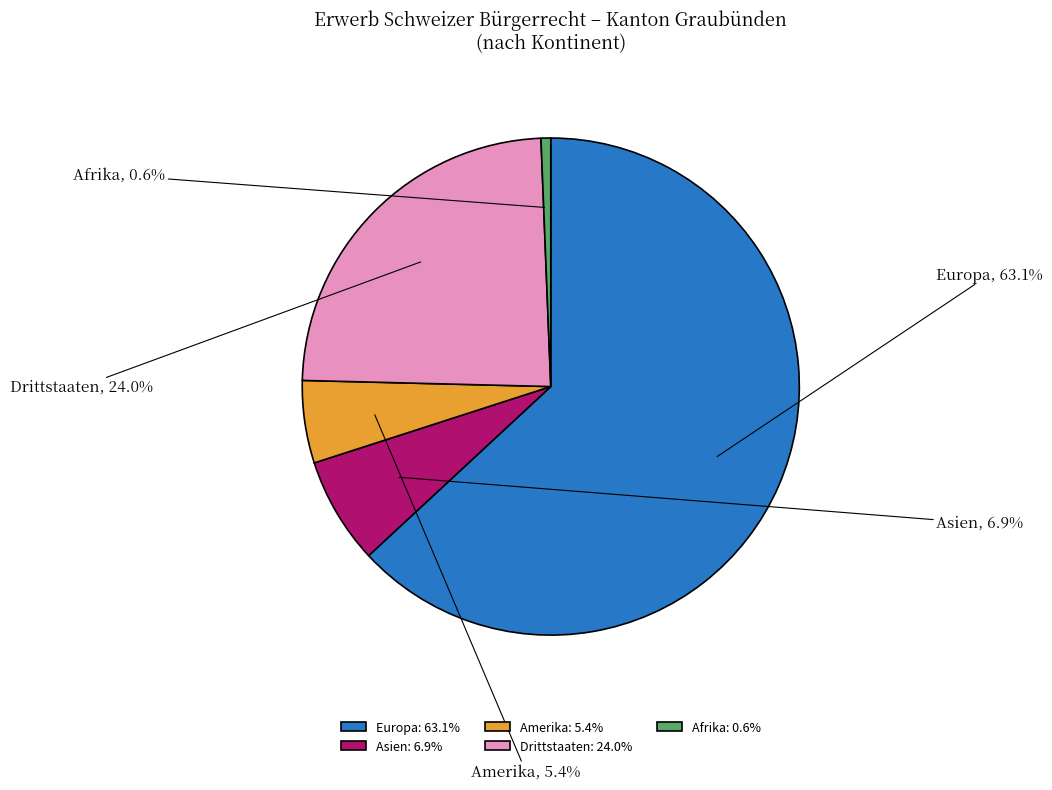

Combined, what portion of the pie is Amerika and Europa?

68.5%